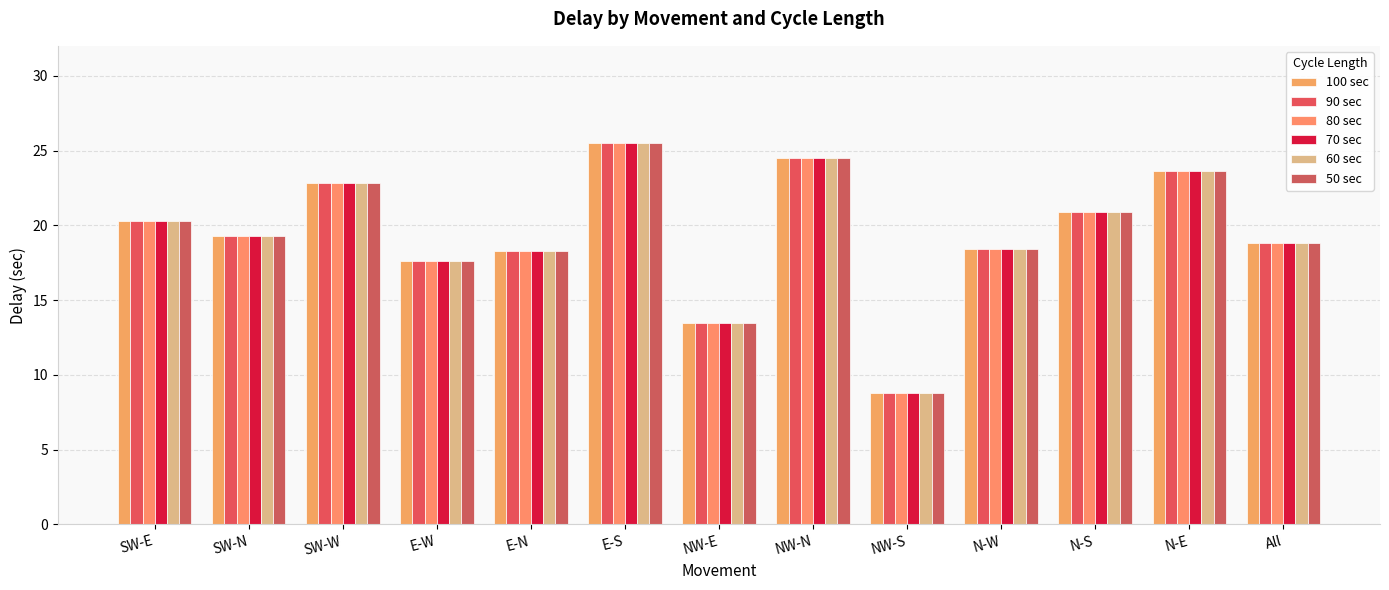

Reading right to left, what are all the values shown in this chart?

100 sec: 18.8	23.6	20.9	18.4	8.8	24.5	13.5	25.5	18.3	17.6	22.8	19.3	20.3
90 sec: 18.8	23.6	20.9	18.4	8.8	24.5	13.5	25.5	18.3	17.6	22.8	19.3	20.3
80 sec: 18.8	23.6	20.9	18.4	8.8	24.5	13.5	25.5	18.3	17.6	22.8	19.3	20.3
70 sec: 18.8	23.6	20.9	18.4	8.8	24.5	13.5	25.5	18.3	17.6	22.8	19.3	20.3
60 sec: 18.8	23.6	20.9	18.4	8.8	24.5	13.5	25.5	18.3	17.6	22.8	19.3	20.3
50 sec: 18.8	23.6	20.9	18.4	8.8	24.5	13.5	25.5	18.3	17.6	22.8	19.3	20.3